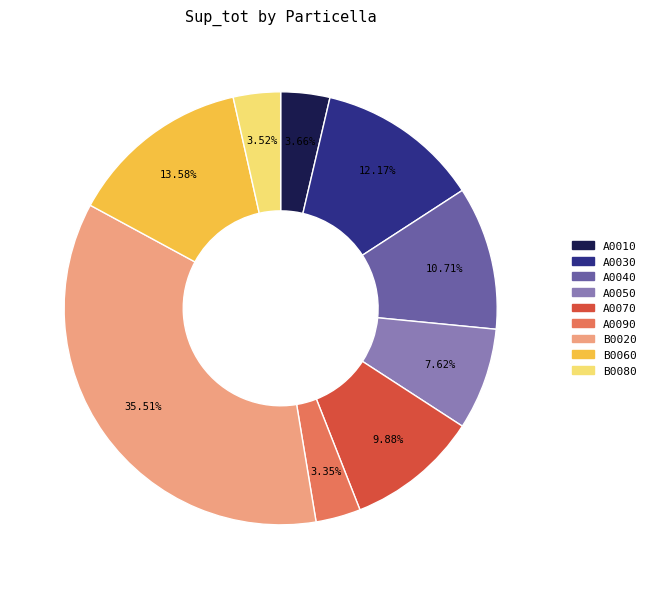

Does any single category account for the majority?

No